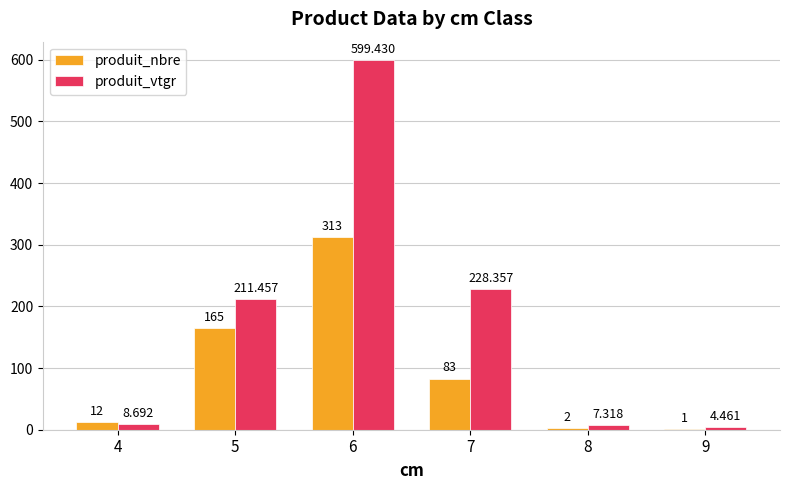

What is the difference between the produit_vtgr values at 9 and 7?

223.9